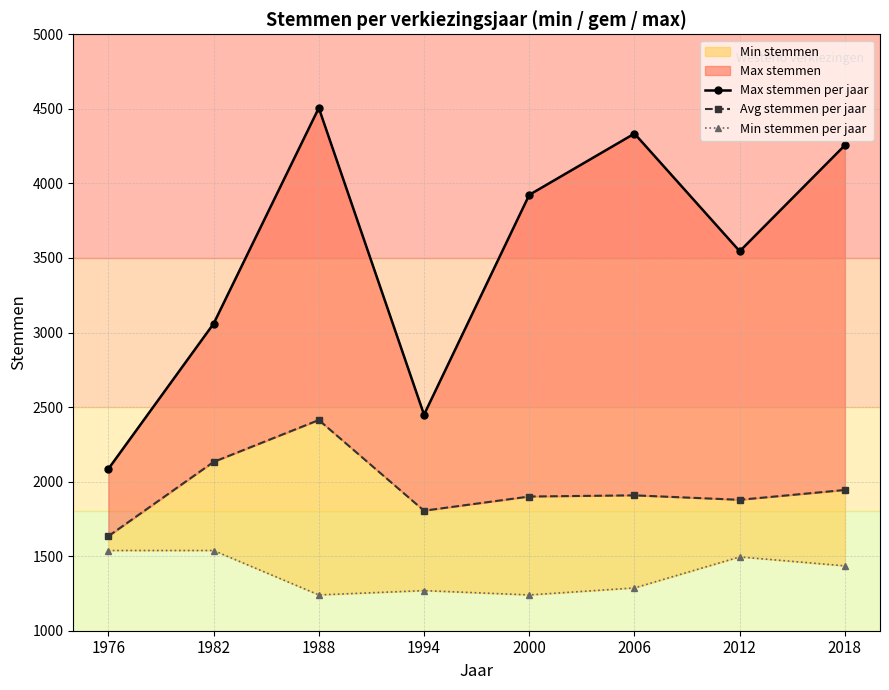

True or false: Max stemmen per jaar and Avg stemmen per jaar cross at least once.

False